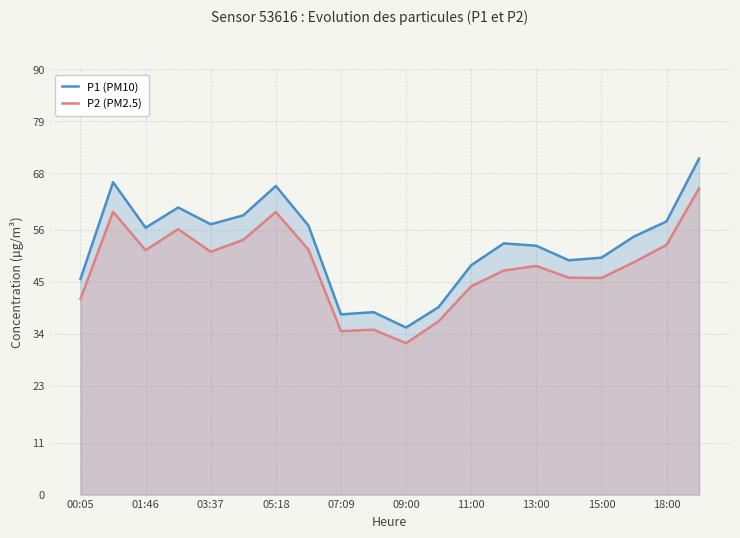

List the series in order of their overall mean, highest first.

P1 (PM10), P2 (PM2.5)